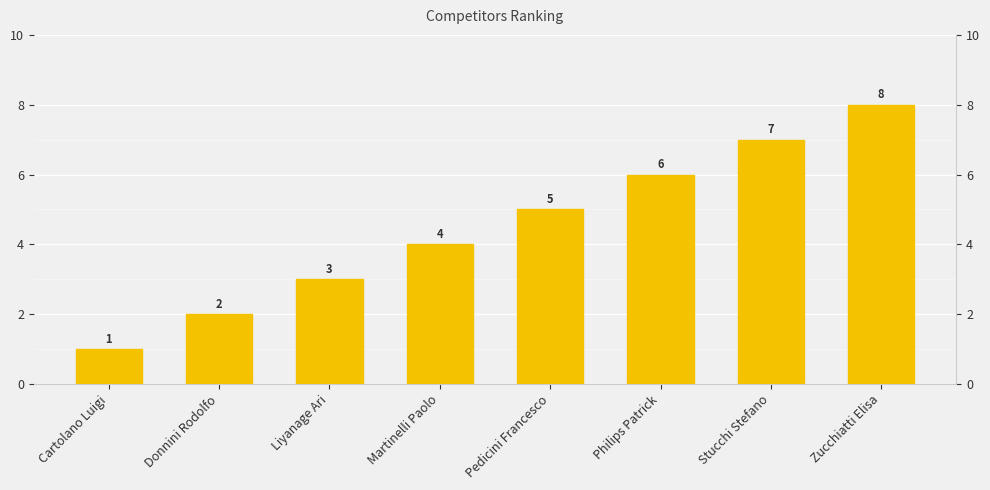

Is it true that the value at Donnini Rodolfo is 2?

True